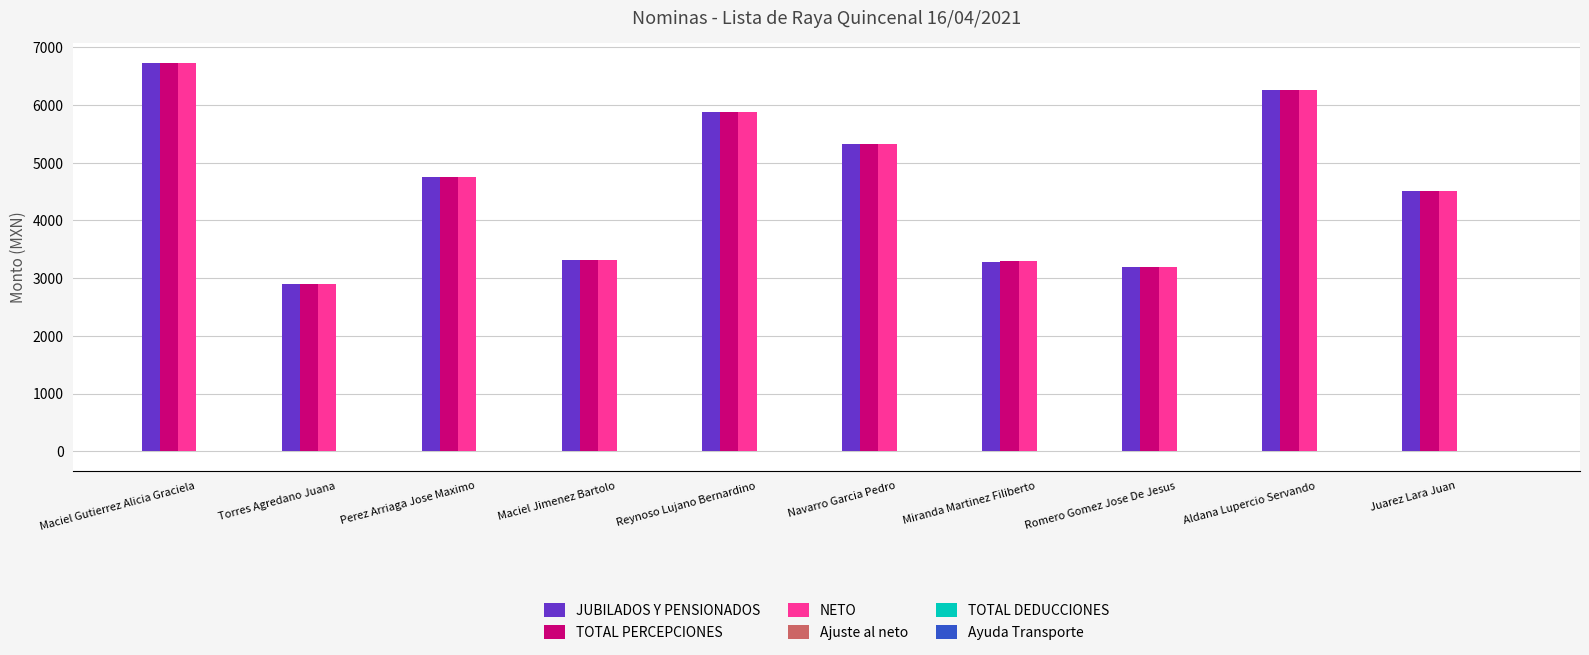

At which label does JUBILADOS Y PENSIONADOS reach its peak?

Maciel Gutierrez Alicia Graciela